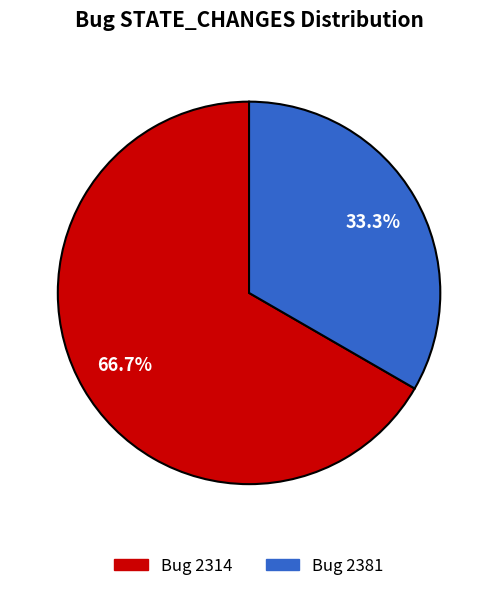

Does any single category account for the majority?

Yes